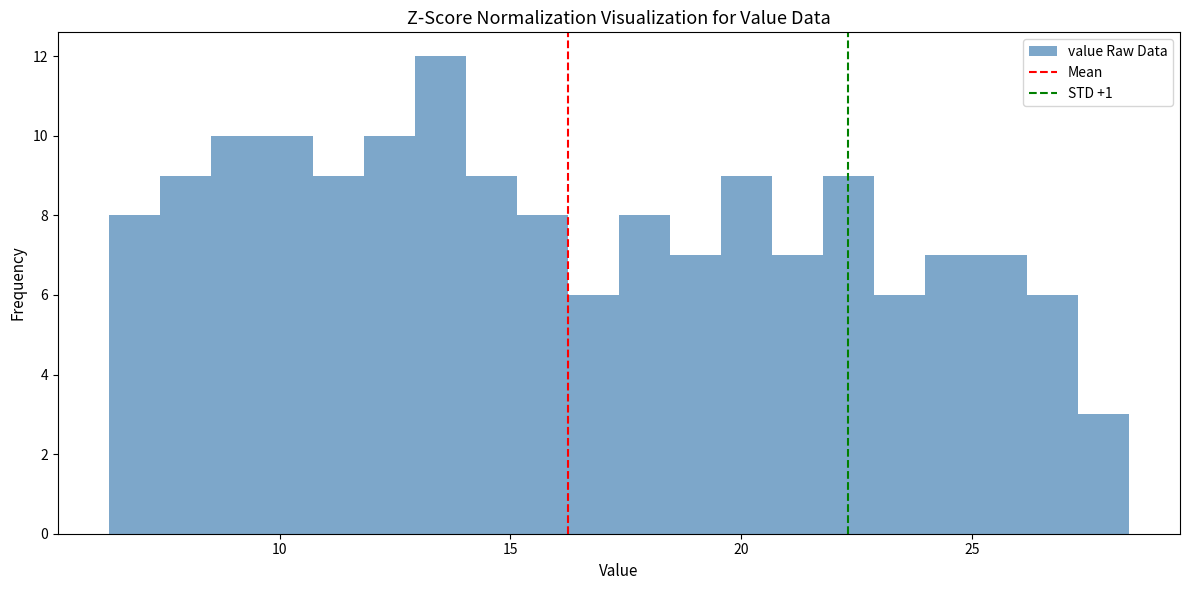

Around what value on the x-axis is the tallest bar? Give the approximate position of its centre, as read against the axis.

13.5